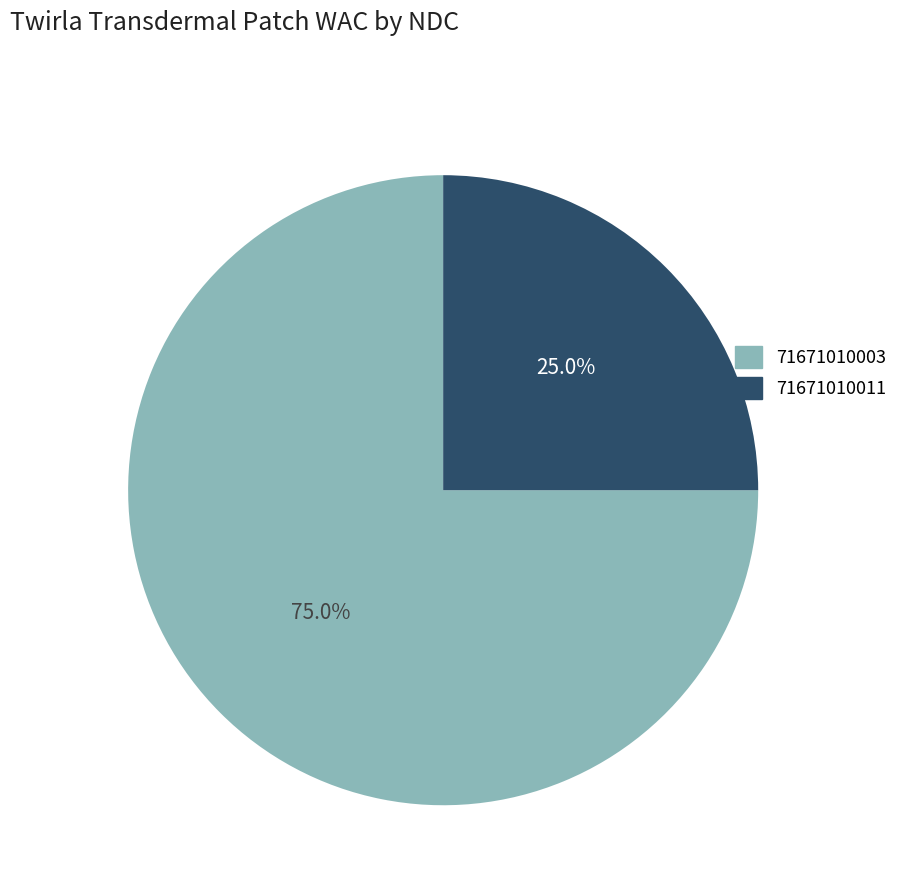

Rank the categories by value from lowest to highest.

71671010011, 71671010003